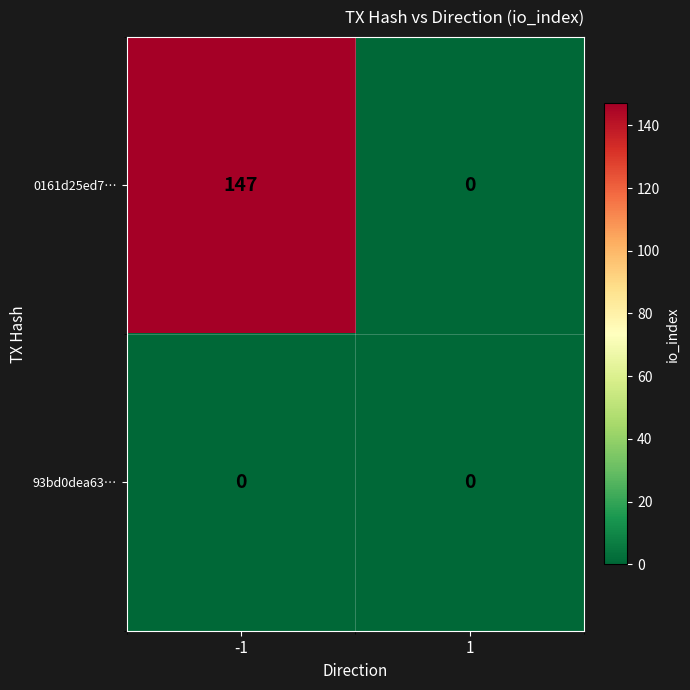

Between -1 and 1, which series saw the biggest shift?

0161d25ed7…